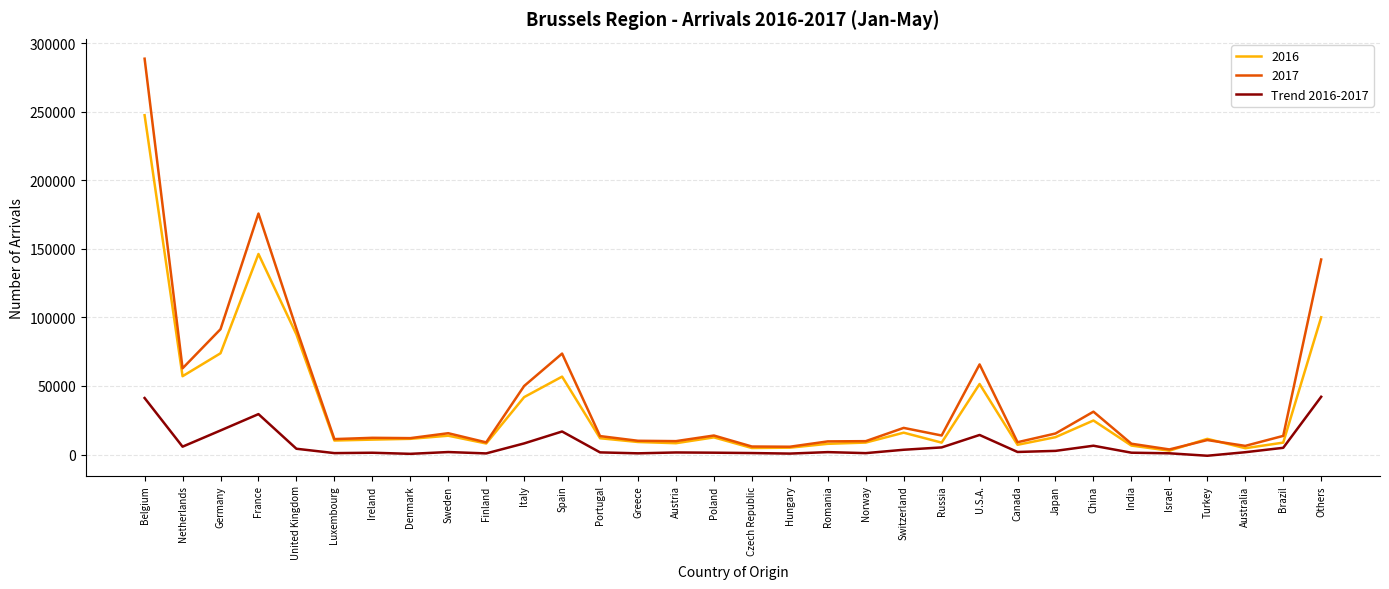

At which category is the sum across all series the highest?

Belgium